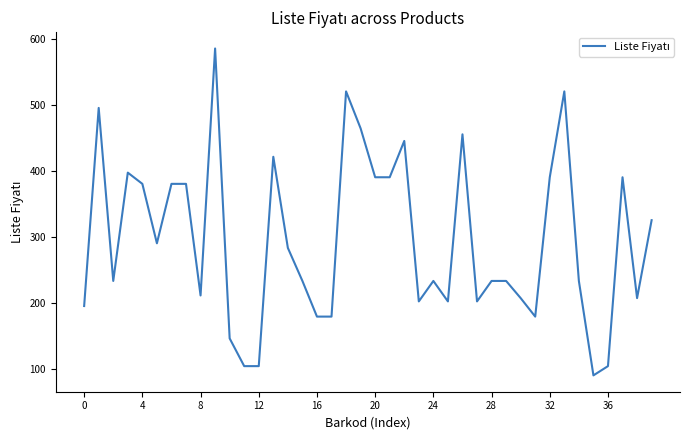

Reading left to right, what are all the values shown in this chart?

195	495	233	397	380	290	380	380	211	585	146	104	104	421	283	233	179	179	520	464	390	390	445	202	233	202	455	202	233	233	207	179	390	520	233	90	104	390	207	325